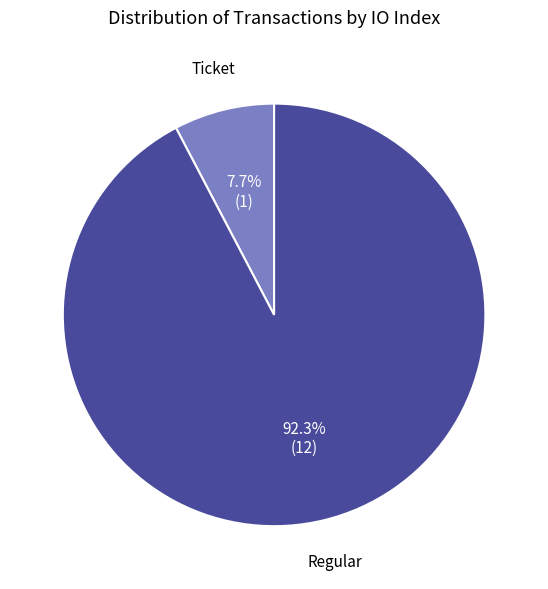

Which category accounts for the majority?

Regular